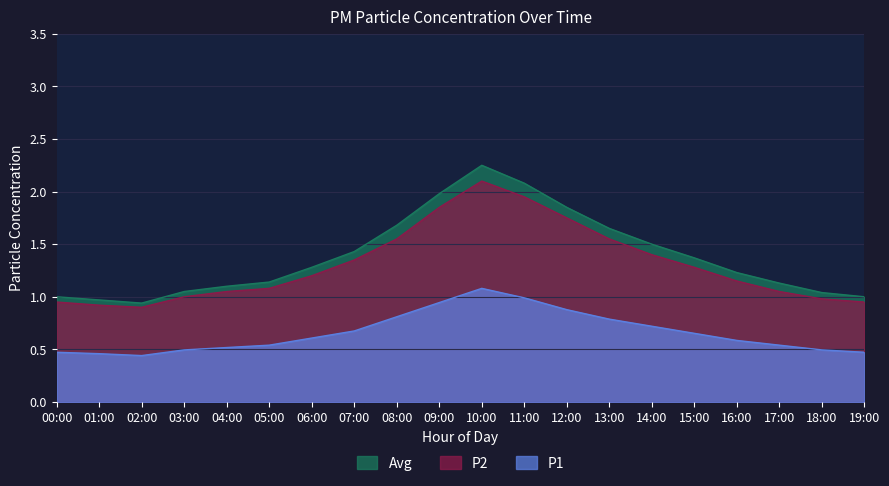

Which series has the largest total across all categories?

Avg